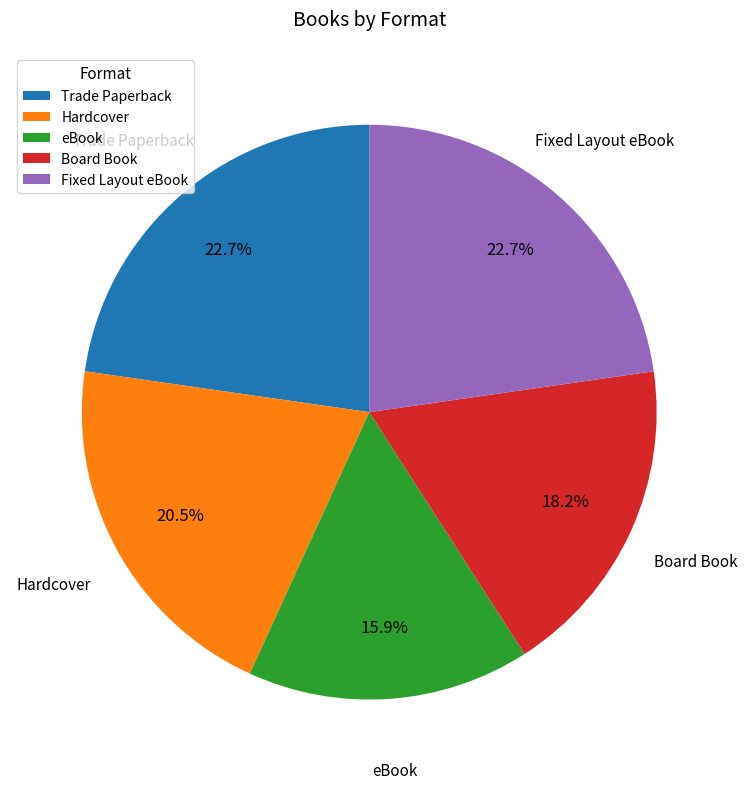

The eBook slice represents 21% of the pie. True or false?

False